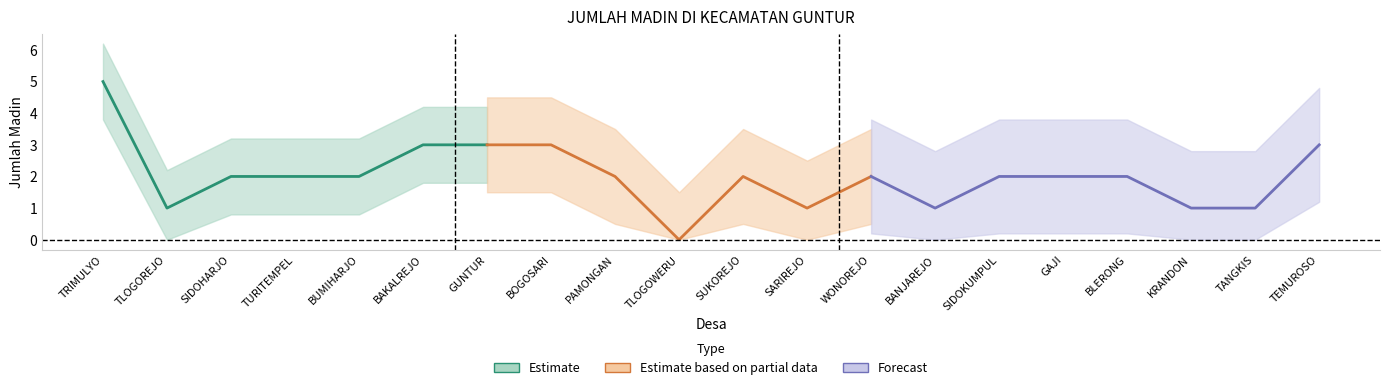

Is it true that the value at TRIMULYO is 5?

True